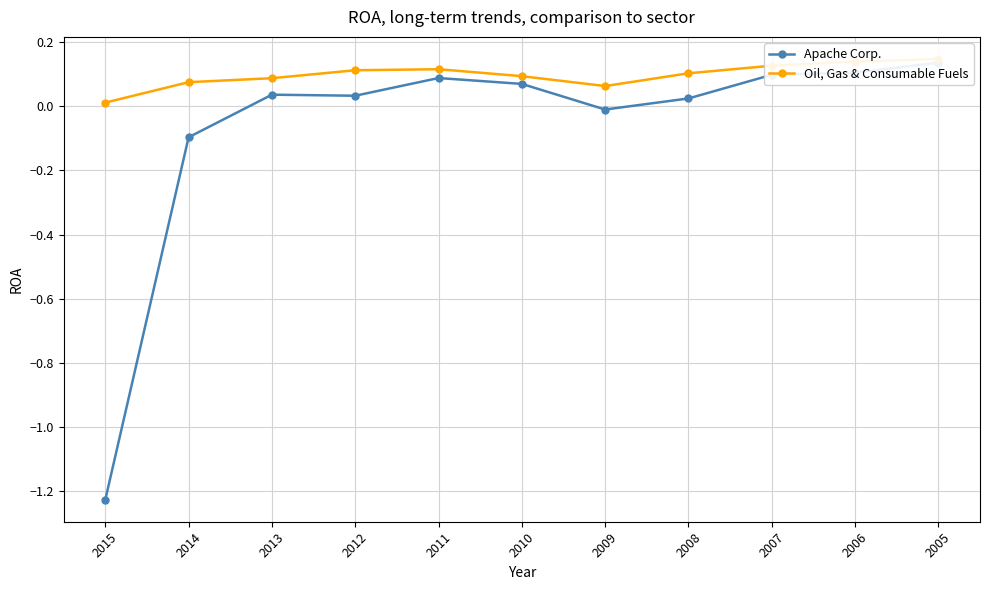

How many data points in Apache Corp. are above 0?

8